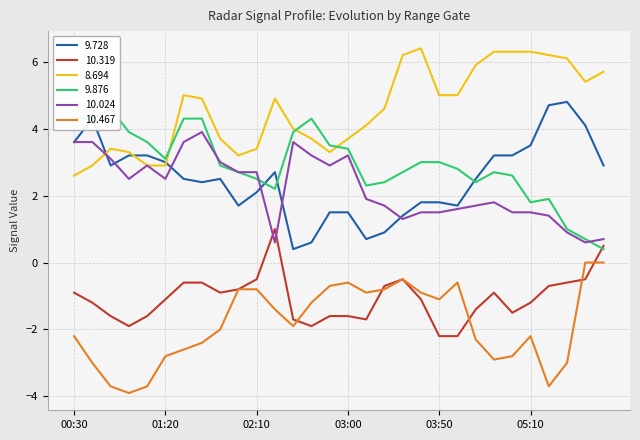

What is the lowest value of the 8.694 series?

2.6